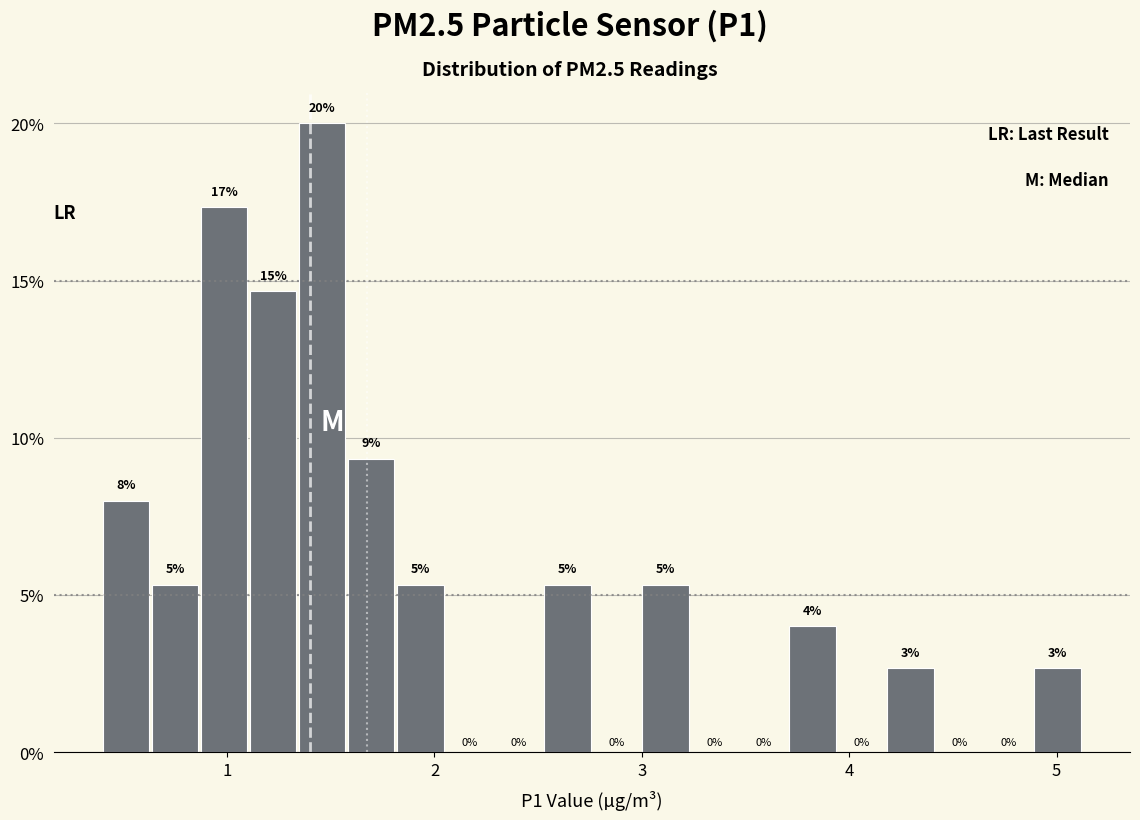

Read against the x-axis, roughly where is the centre of the tallest bar?

1.5